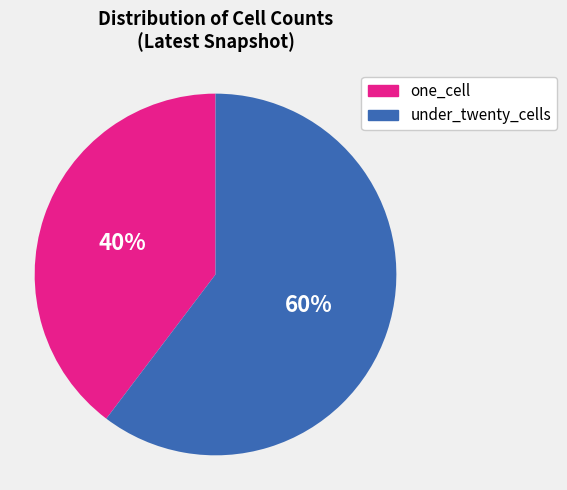

Which slice represents more than half of the pie?

under_twenty_cells